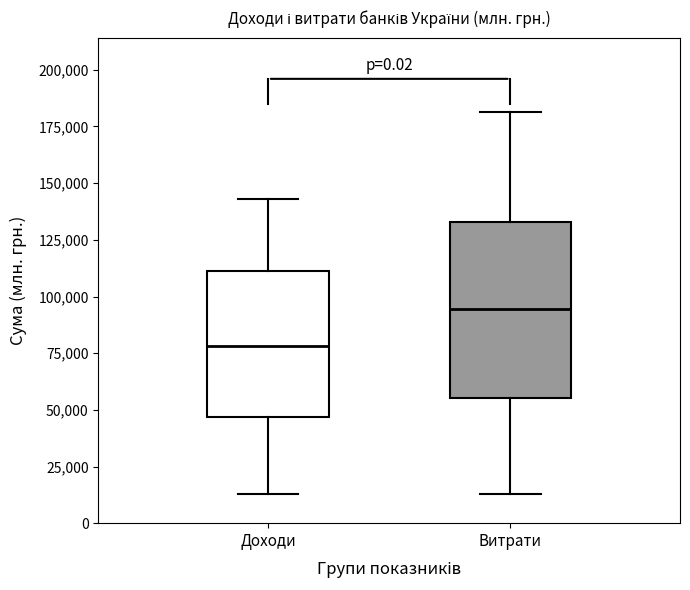

Reading left to right, read every box against the y-axis: the position of its median line, the range the box covers, and the ends of its whiskers. The values are not printed on the chart, so give them approximately, as read against the axis.

Доходи: median 80000, box 45000 to 110000, whiskers 15000 to 145000
Витрати: median 95000, box 55000 to 135000, whiskers 15000 to 180000